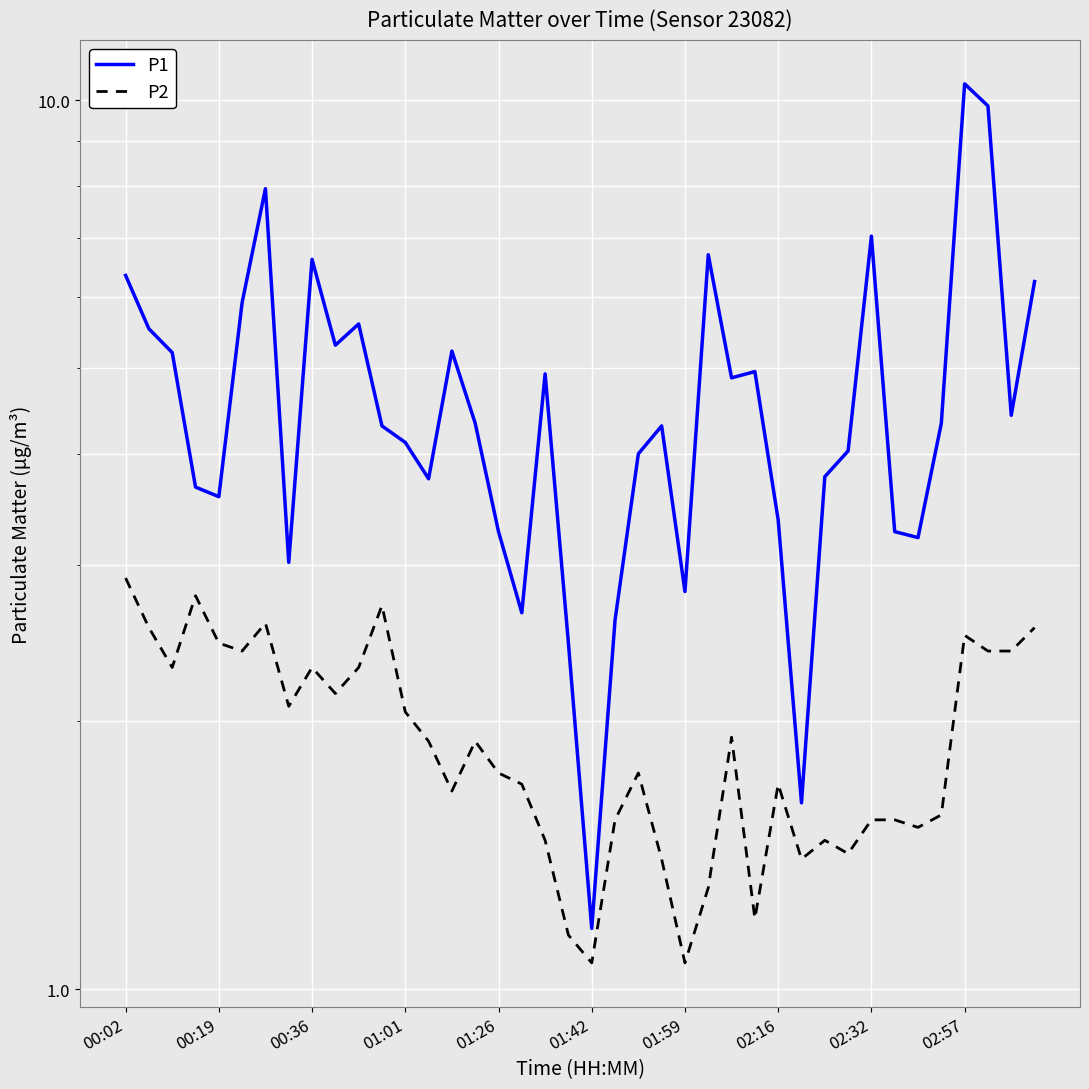

Rank the series at 10 from highest to lowest value.

P1, P2